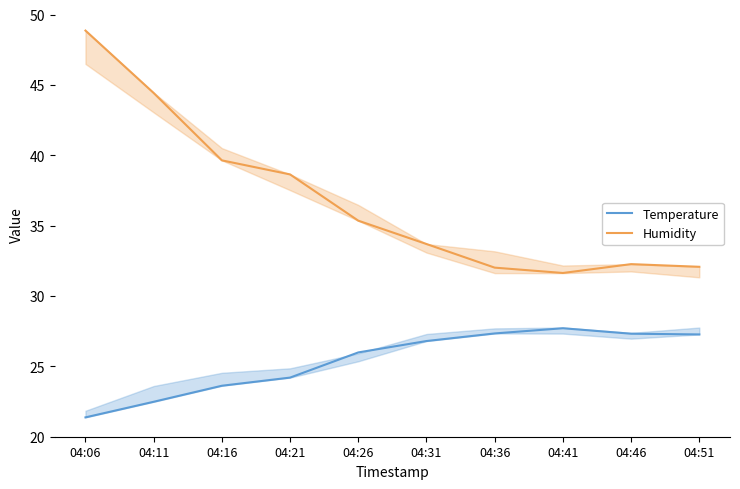

Which series has the widest spread of values?

Humidity